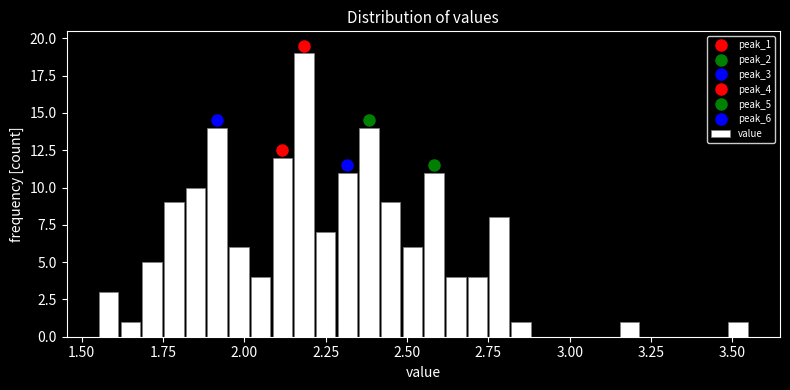

Around what value on the x-axis is the tallest bar? Give the approximate position of its centre, as read against the axis.

2.20